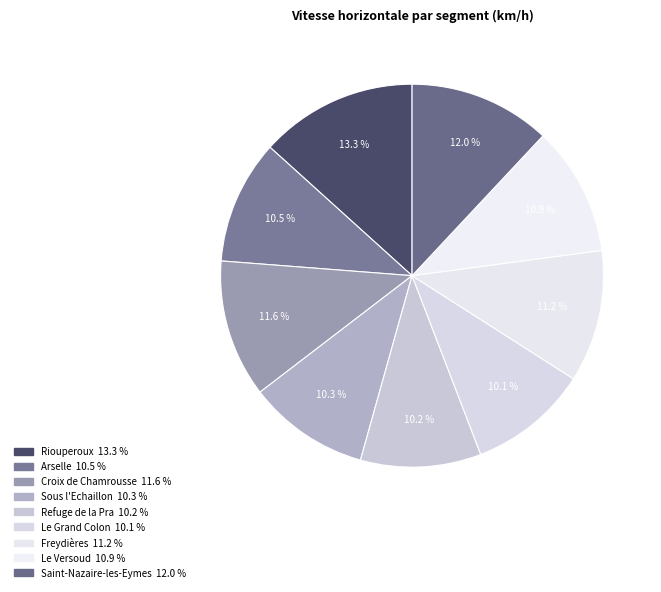

How much of the chart is everything except Freydières?

88.8%